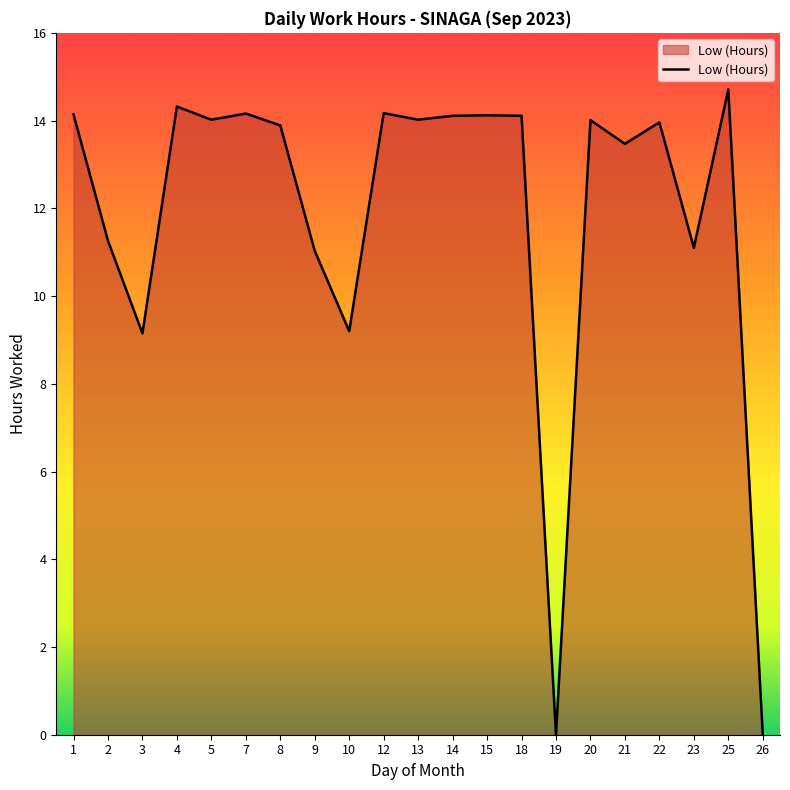

True or false: the data shows 5.1 at 18.

False